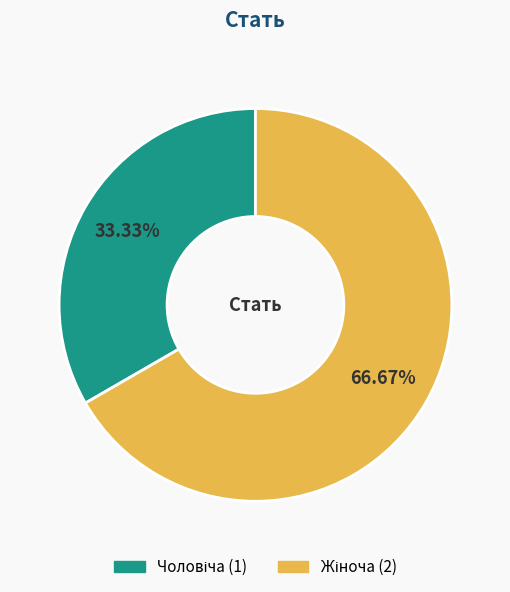

Is there any slice that represents more than half of the pie?

Yes